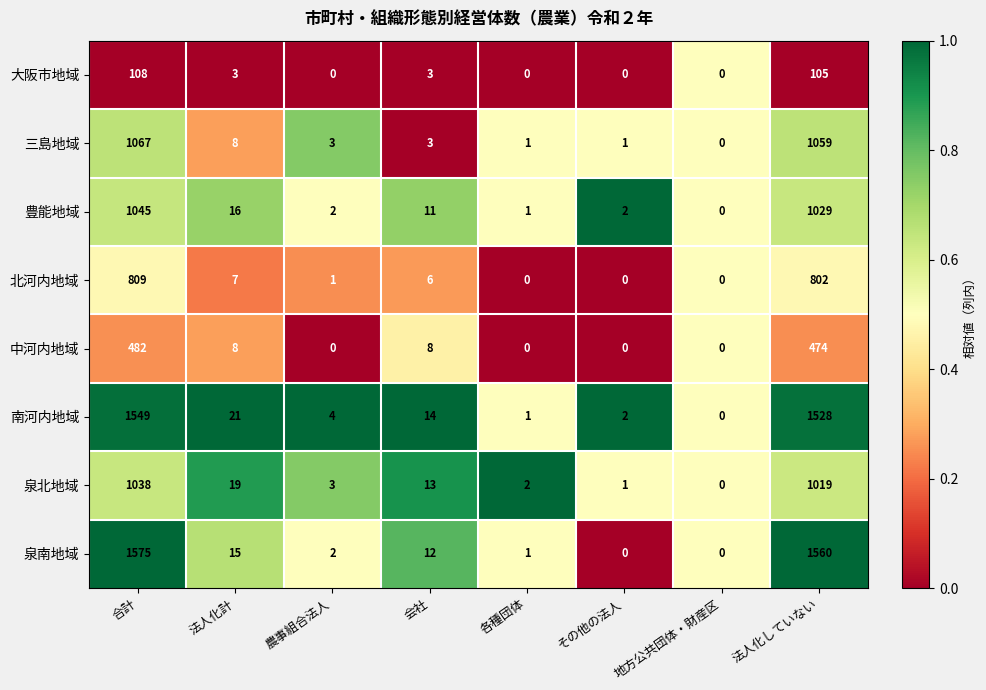

Count the number of categories in the chart.

8